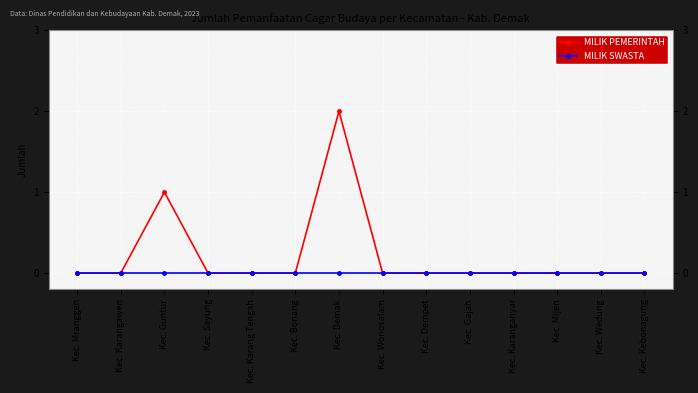

Reading left to right, what are all the values shown in this chart?

MILIK PEMERINTAH: Kec. Mranggen=0	Kec. Karangawen=0	Kec. Guntur=1	Kec. Sayung=0	Kec. Karang Tengah=0	Kec. Bonang=0	Kec. Demak=2	Kec. Wonosalam=0	Kec. Dempet=0	Kec. Gajah=0	Kec. Karanganyar=0	Kec. Mijen=0	Kec. Wedung=0	Kec. Kebonagung=0
MILIK SWASTA: Kec. Mranggen=0	Kec. Karangawen=0	Kec. Guntur=0	Kec. Sayung=0	Kec. Karang Tengah=0	Kec. Bonang=0	Kec. Demak=0	Kec. Wonosalam=0	Kec. Dempet=0	Kec. Gajah=0	Kec. Karanganyar=0	Kec. Mijen=0	Kec. Wedung=0	Kec. Kebonagung=0